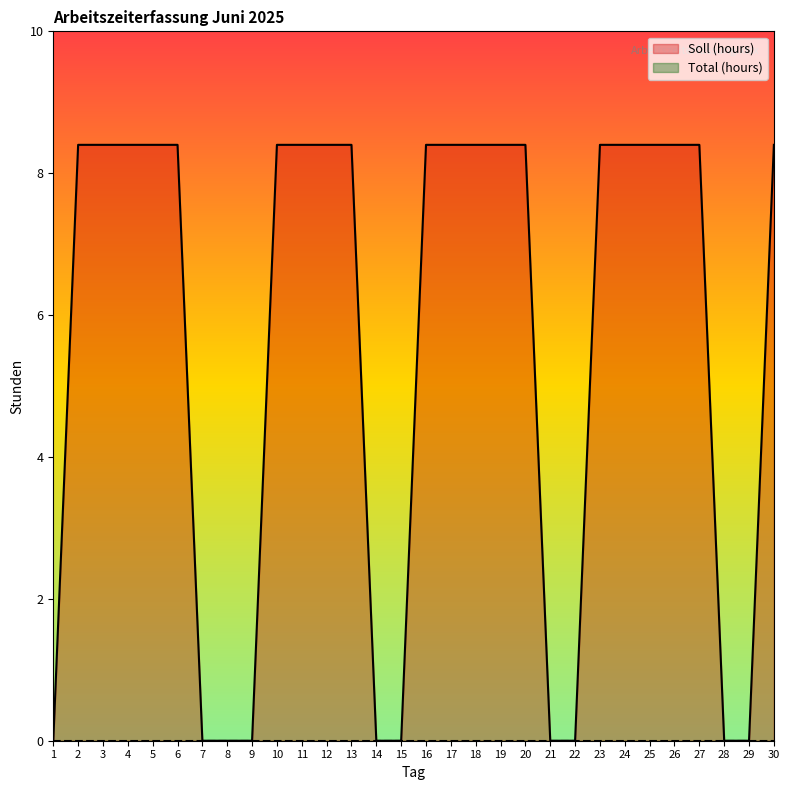

At which category does the chart reach its peak across all series?

2